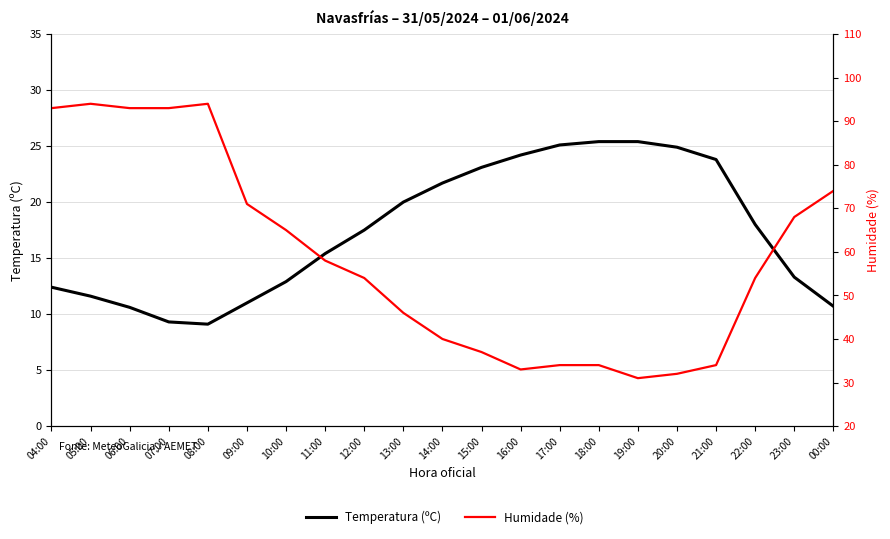

True or false: Humidade (%) and Temperatura (ºC) cross at least once.

False